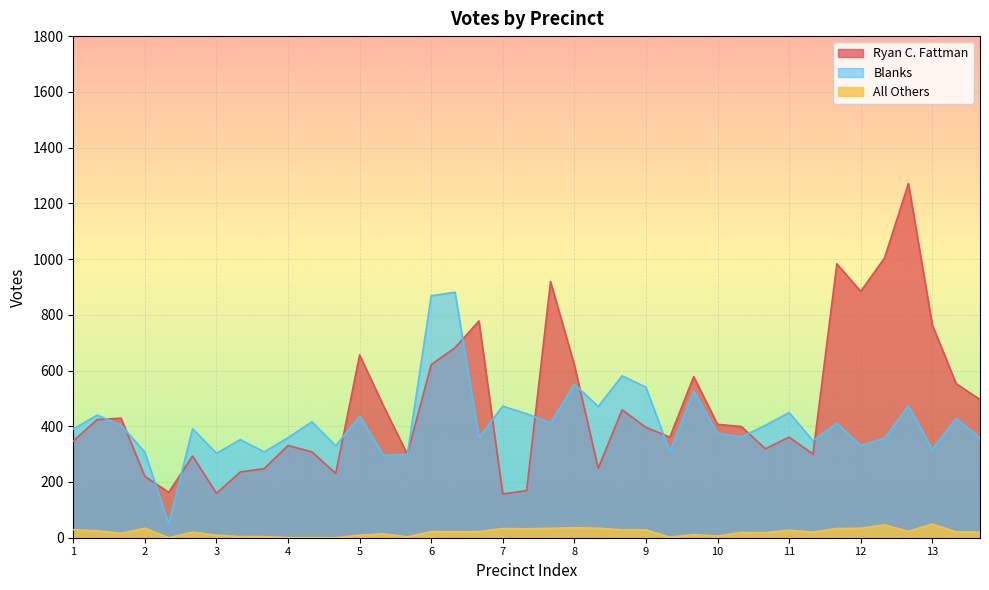

After their last crossing, which series has the higher values: Ryan C. Fattman or Blanks?

Ryan C. Fattman